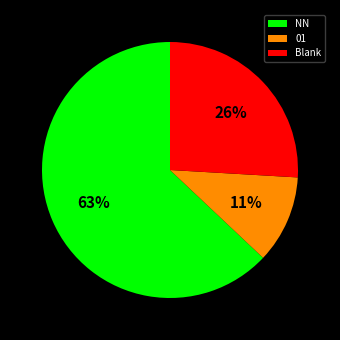

Combined, do 01 and Blank account for over 50%?

No